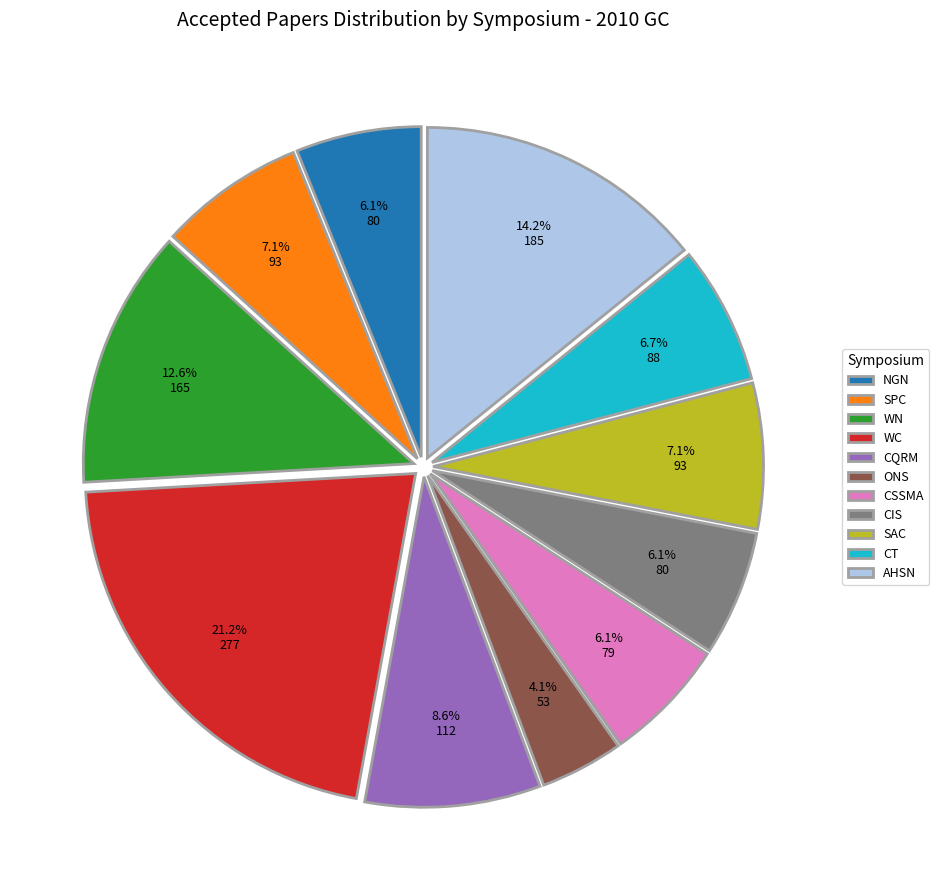

Is there any slice that represents more than half of the pie?

No